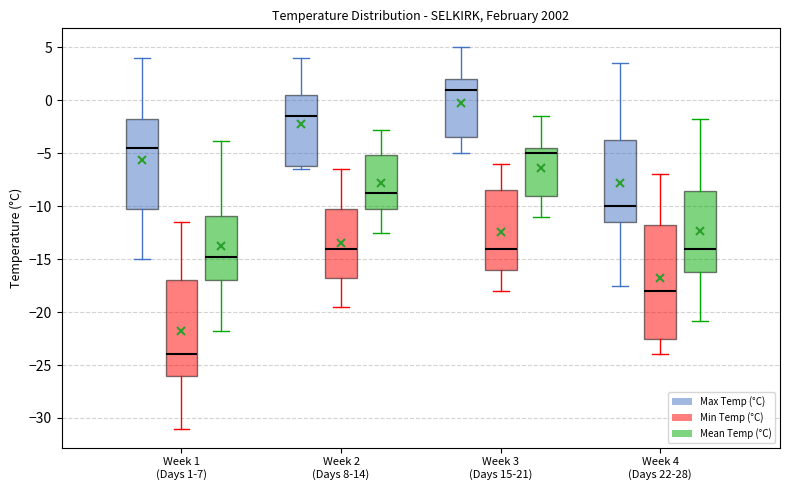

Reading left to right, read every box against the y-axis: the position of its median line, the range the box covers, and the ends of its whiskers. The values are not printed on the chart, so give them approximately, as read against the axis.

Week 1 (Days 1-7) (Max Temp (°C)): median -4.5, box -10.0 to -1.5, whiskers -15.0 to 4.0
Week 1 (Days 1-7) (Min Temp (°C)): median -24.0, box -26.0 to -17.0, whiskers -31.0 to -11.5
Week 1 (Days 1-7) (Mean Temp (°C)): median -15.0, box -17.0 to -11.0, whiskers -22.0 to -4.0
Week 2 (Days 8-14) (Max Temp (°C)): median -1.5, box -6.0 to 0.5, whiskers -6.5 to 4.0
Week 2 (Days 8-14) (Min Temp (°C)): median -14.0, box -16.5 to -10.0, whiskers -19.5 to -6.5
Week 2 (Days 8-14) (Mean Temp (°C)): median -9.0, box -10.0 to -5.0, whiskers -12.5 to -3.0
Week 3 (Days 15-21) (Max Temp (°C)): median 1.0, box -3.5 to 2.0, whiskers -5.0 to 5.0
Week 3 (Days 15-21) (Min Temp (°C)): median -14.0, box -16.0 to -8.5, whiskers -18.0 to -6.0
Week 3 (Days 15-21) (Mean Temp (°C)): median -5.0, box -9.0 to -4.5, whiskers -11.0 to -1.5
Week 4 (Days 22-28) (Max Temp (°C)): median -10.0, box -11.5 to -3.5, whiskers -17.5 to 3.5
Week 4 (Days 22-28) (Min Temp (°C)): median -18.0, box -22.5 to -11.5, whiskers -24.0 to -7.0
Week 4 (Days 22-28) (Mean Temp (°C)): median -14.0, box -16.0 to -8.5, whiskers -21.0 to -2.0